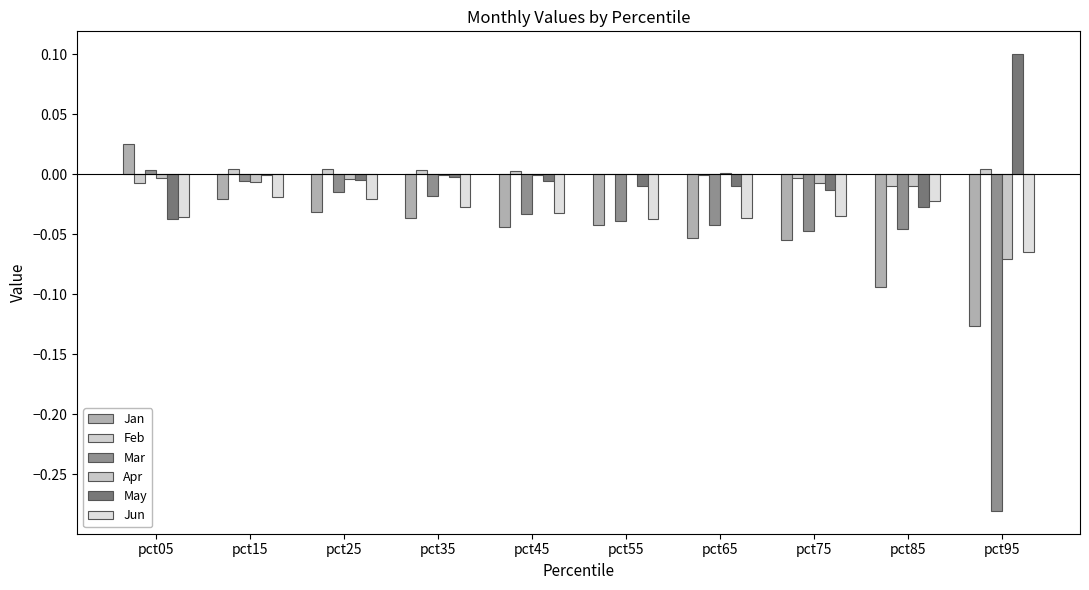

The Jan series shows -0.0 at pct25. True or false?

True